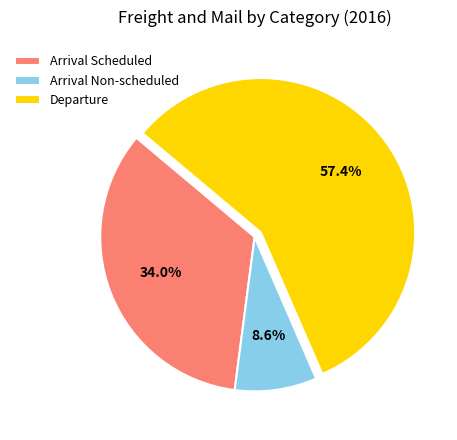

How many slices are in this pie chart?

3